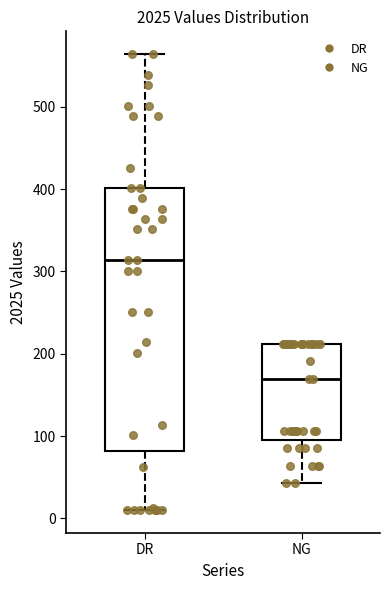

Where is the lower edge of the box for NG on the y-axis? The values are not printed on the chart, so give them approximately, as read against the axis.

100